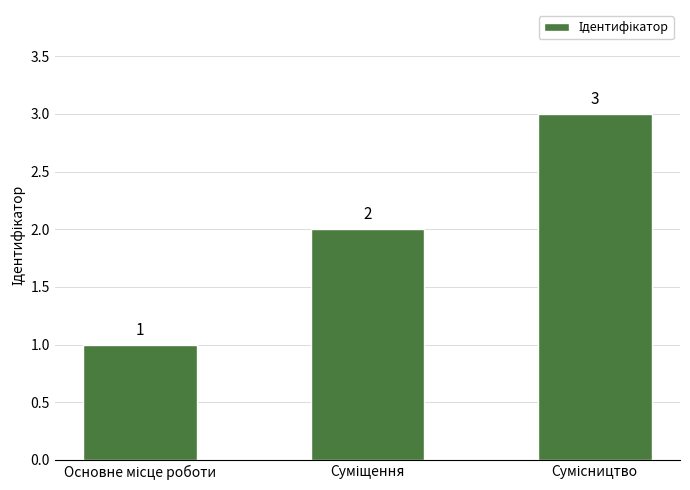

What is the sum of all values?

6